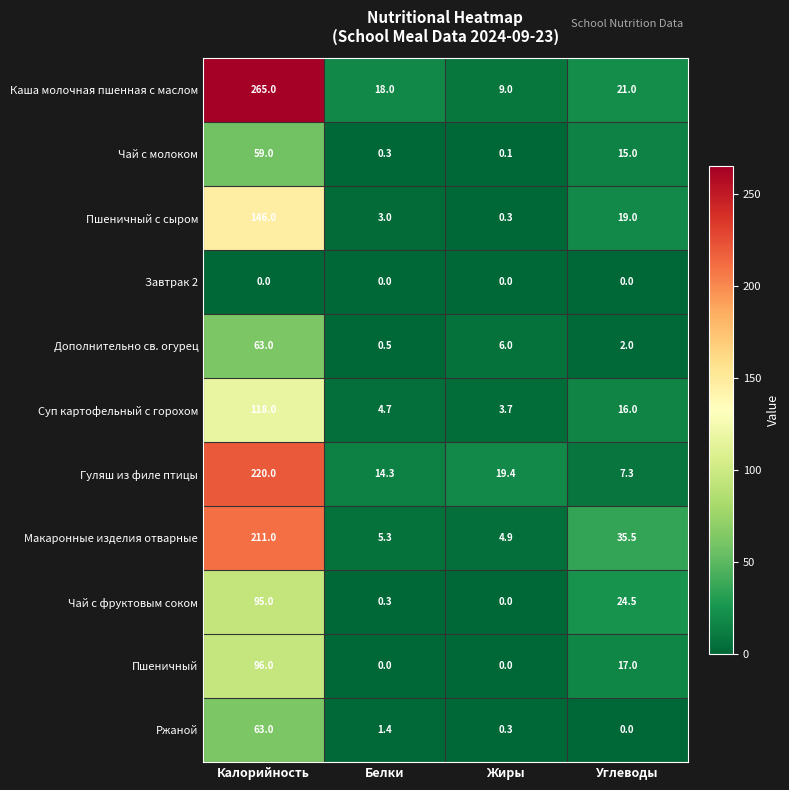

At which label does Ржаной first exceed 1?

Калорийность